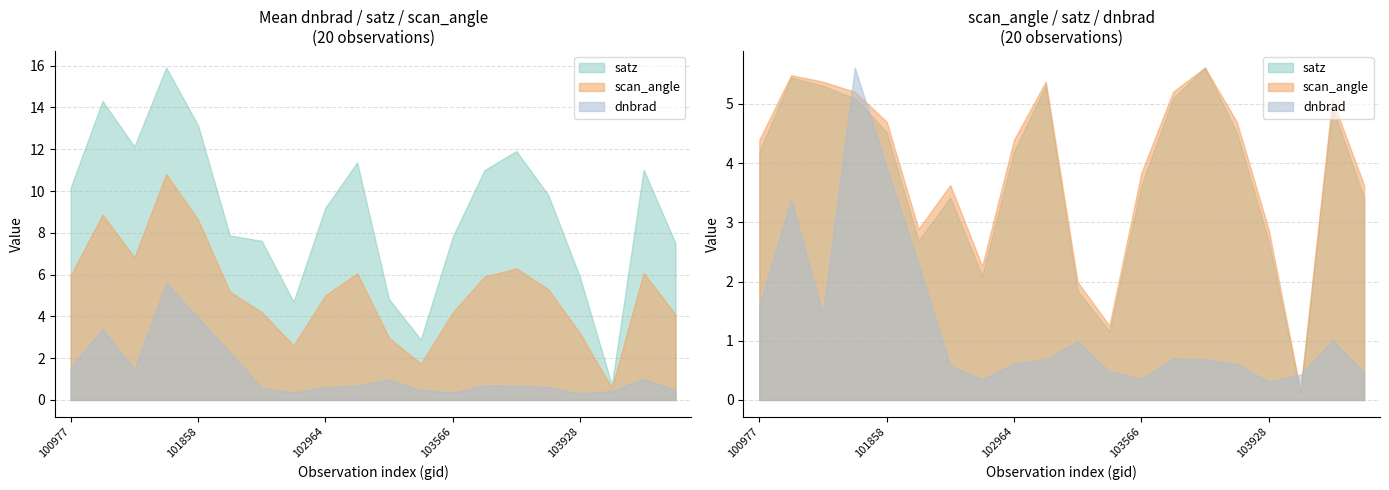

Is it true that dnbrad equals 3.9 at 101858?

True